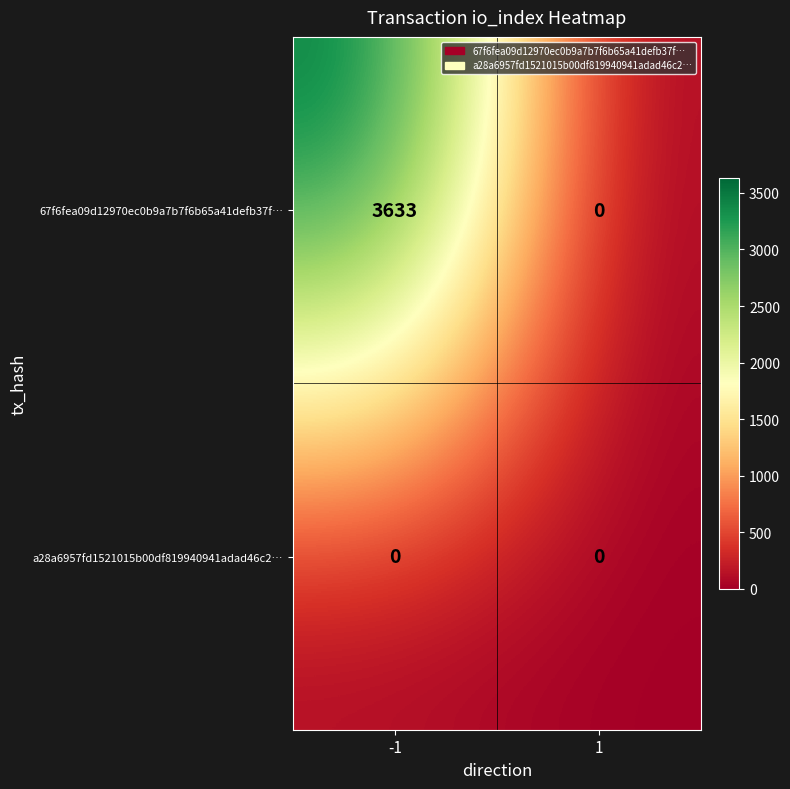

Between -1 and 1, which series saw the biggest shift?

67f6fea09d12970ec0b9a7b7f6b65a41defb37f…